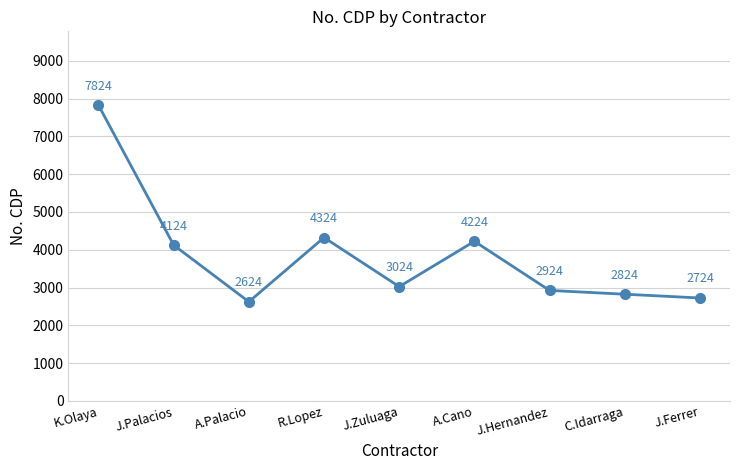

Reading left to right, extract all data points from this chart.

K.Olaya=7824	J.Palacios=4124	A.Palacio=2624	R.Lopez=4324	J.Zuluaga=3024	A.Cano=4224	J.Hernandez=2924	C.Idarraga=2824	J.Ferrer=2724